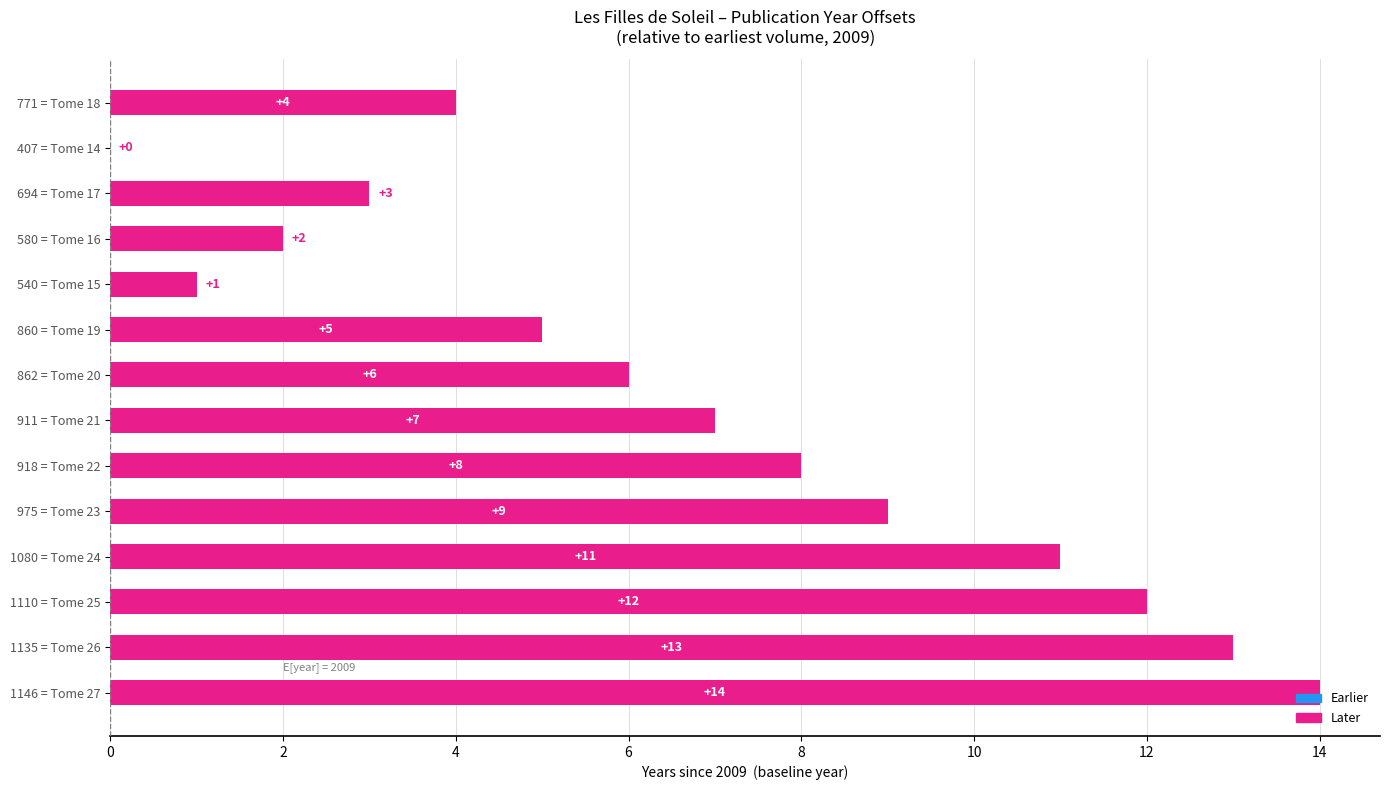

The chart shows a value of 19 at 1135 = Tome 26. True or false?

False